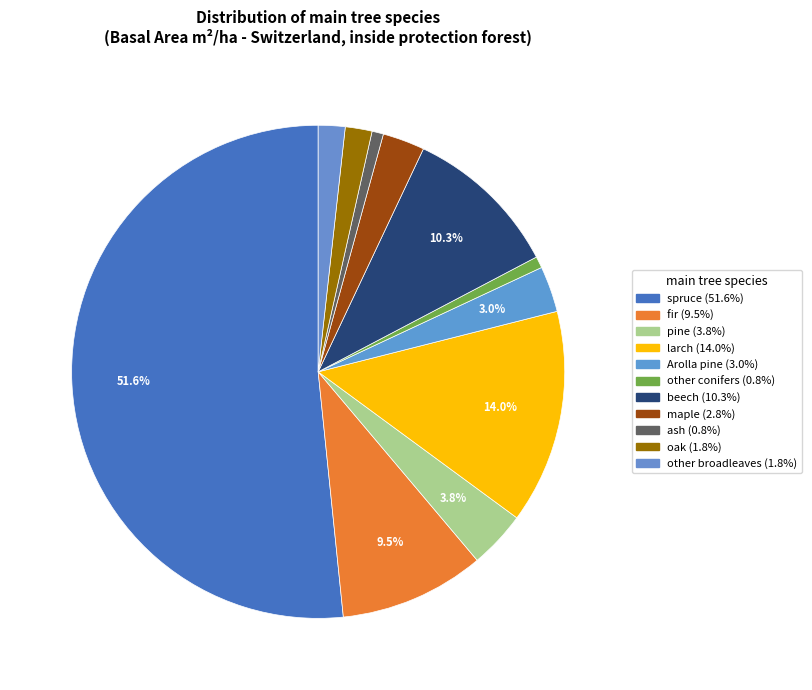

How many slices are in this pie chart?

11